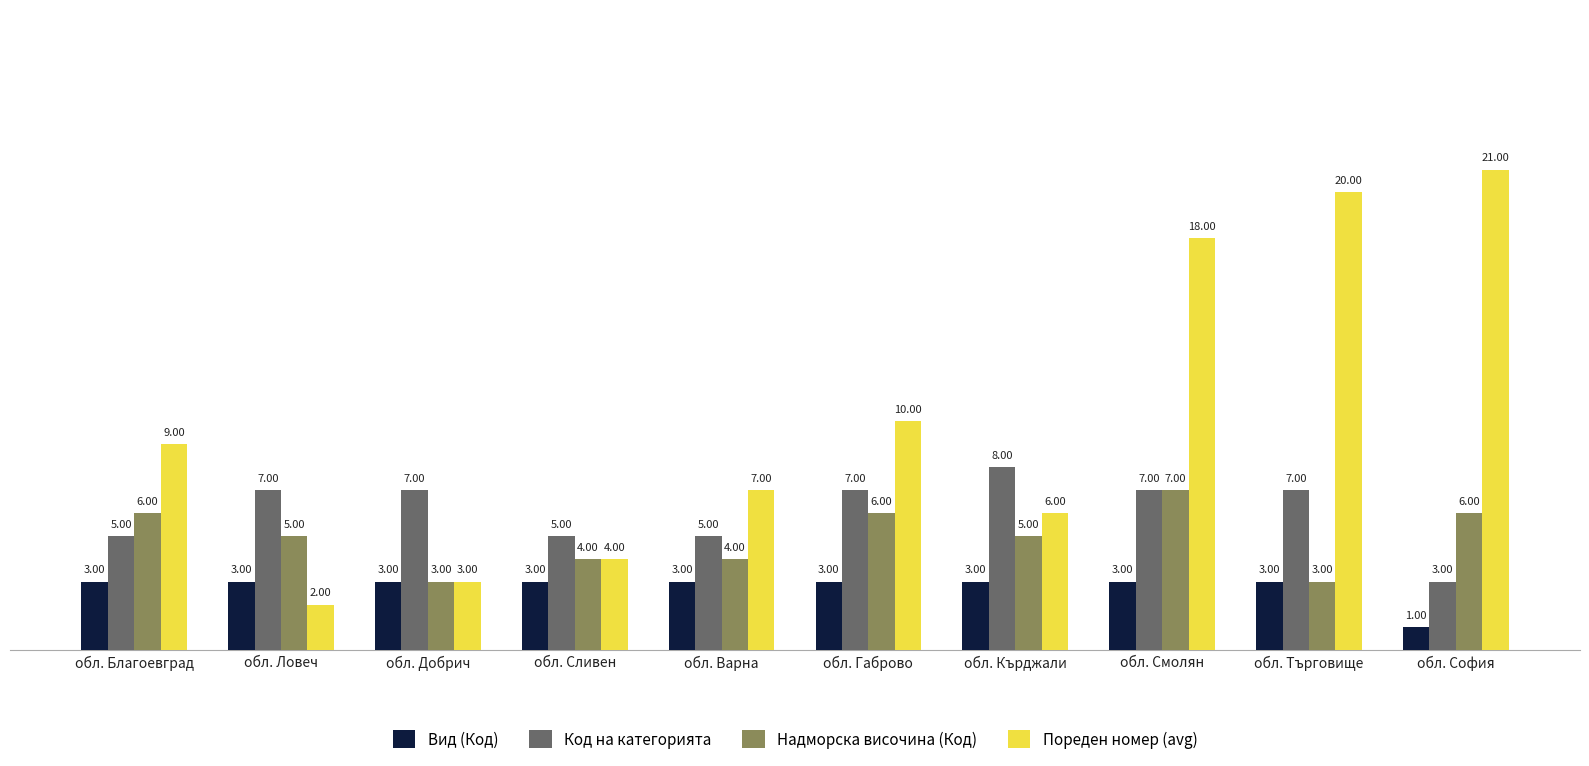

List the series in order of their overall mean, lowest first.

Вид (Код), Надморска височина (Код), Код на категорията, Пореден номер (avg)